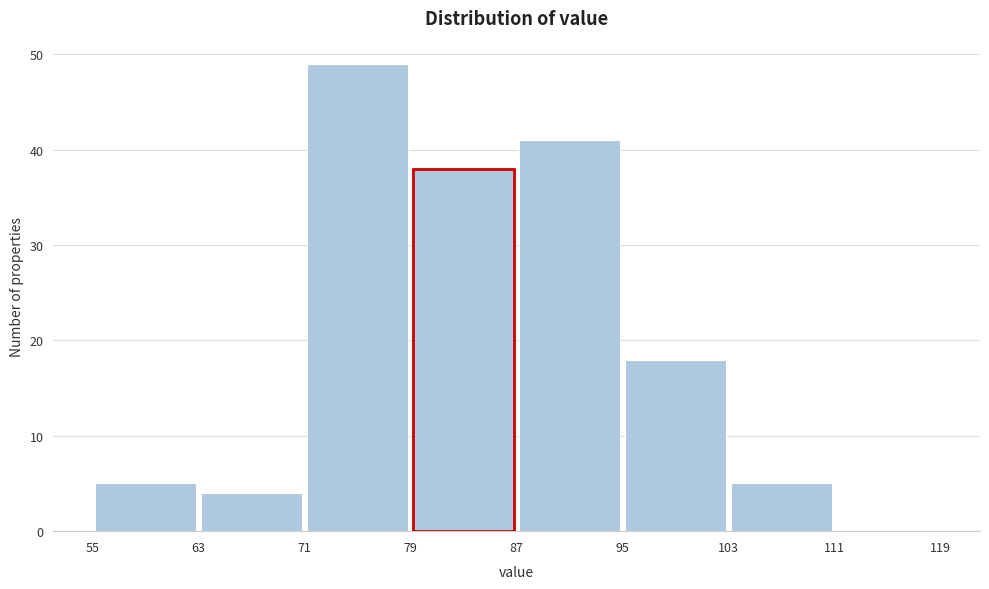

Over which range of the x-axis is the bar tallest?

71 to 79